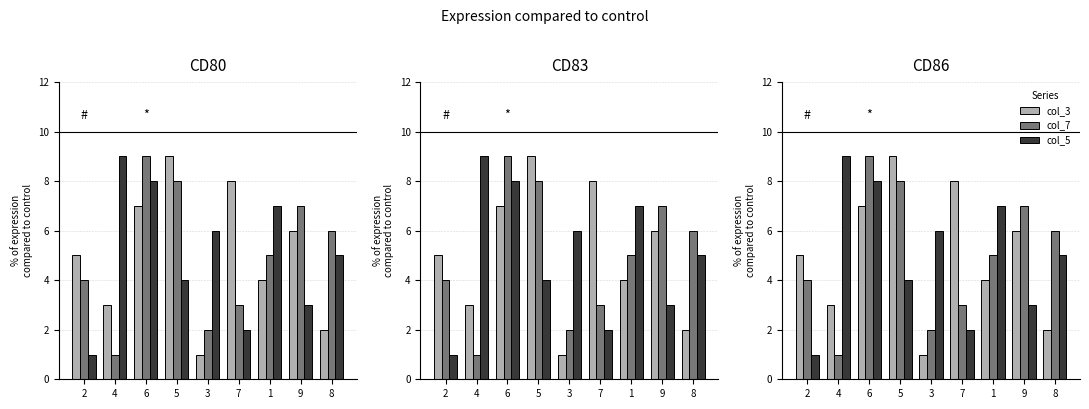

Which has a higher value, 6 or 7?

7